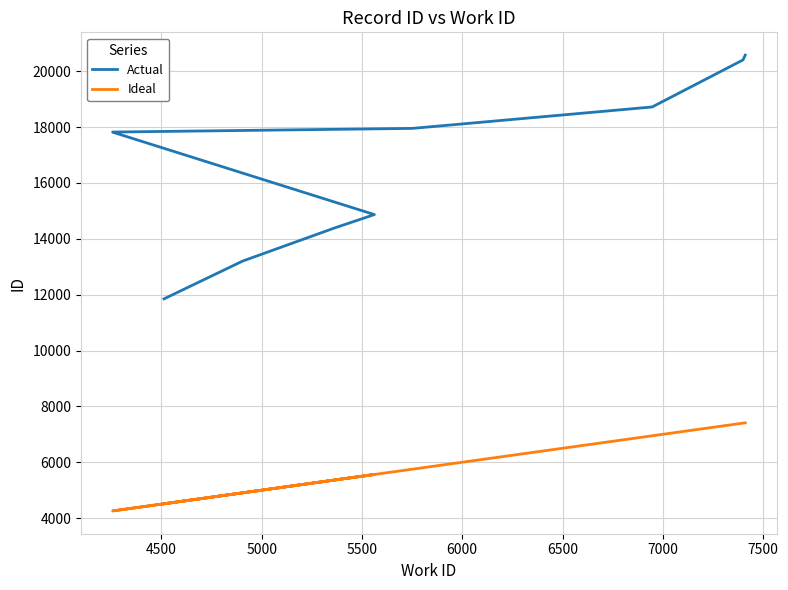

True or false: Ideal and Actual cross at least once.

False